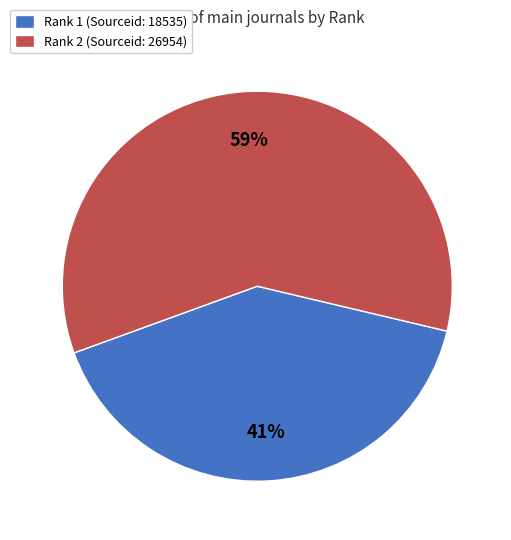

True or false: Rank 1 (Sourceid: 18535) accounts for 41% of the total.

True